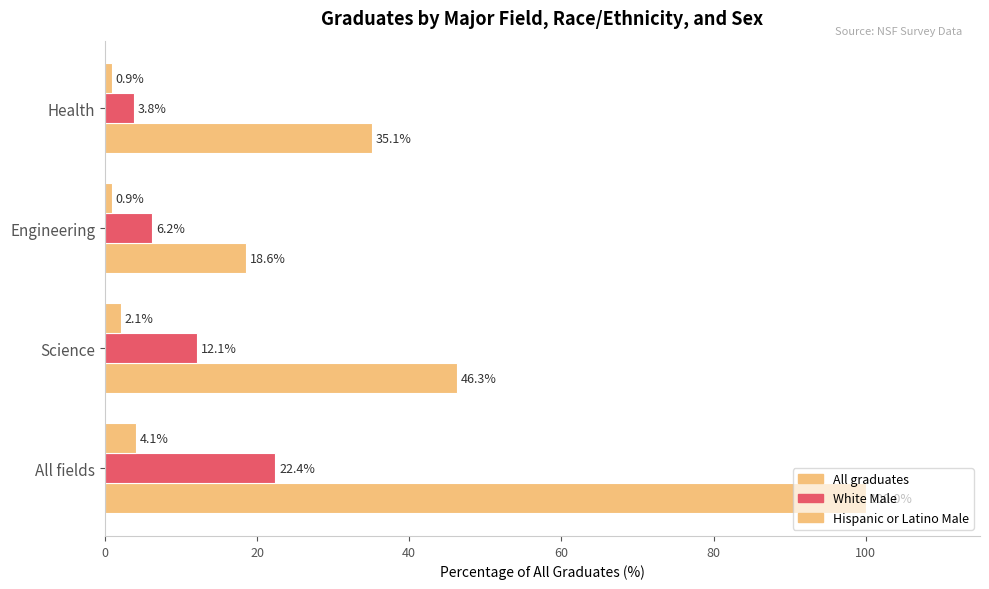

How many distinct data groups are displayed?

3